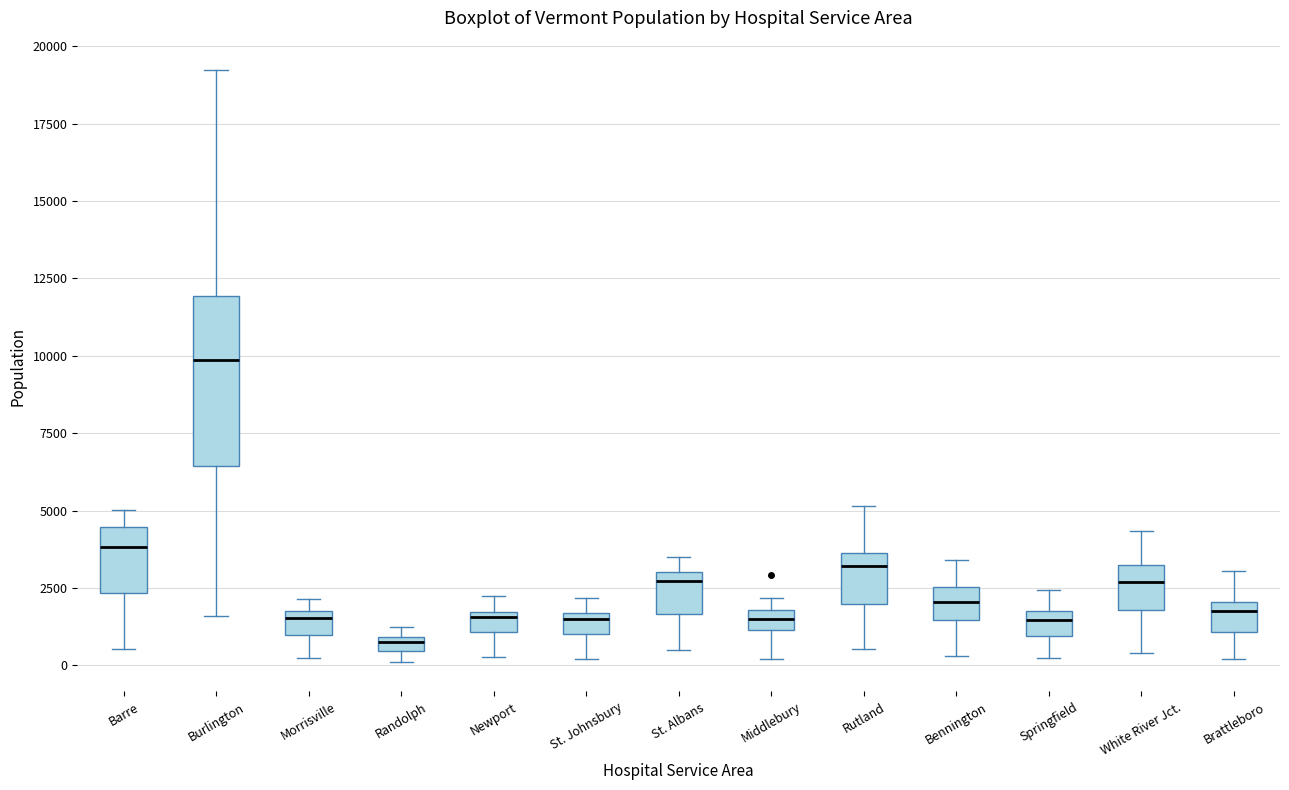

Comparing the boxes themselves (not the whiskers), which one is the tallest?

Burlington